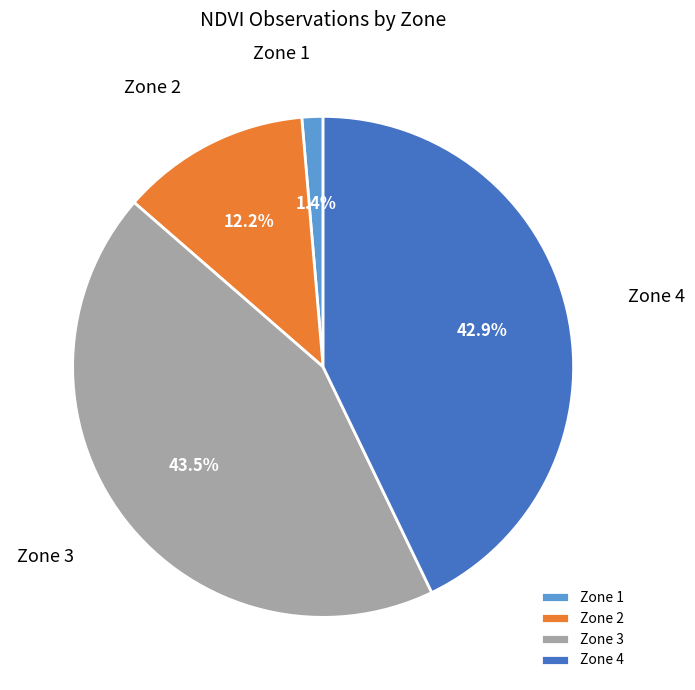

How many segments does this pie chart have?

4